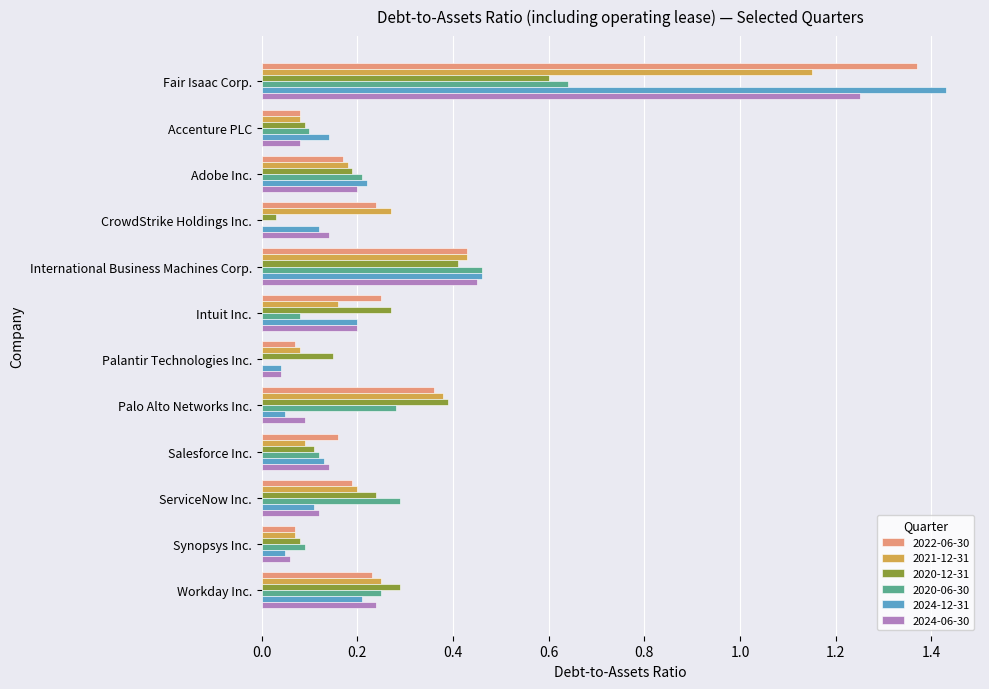

What is the total value across all series at International Business Machines Corp.?

2.6